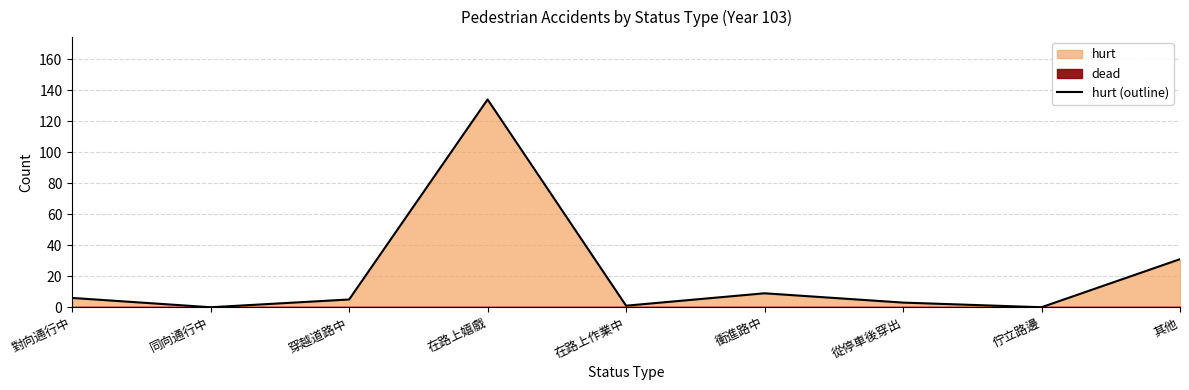

What is the difference between the maximum and minimum values?

134